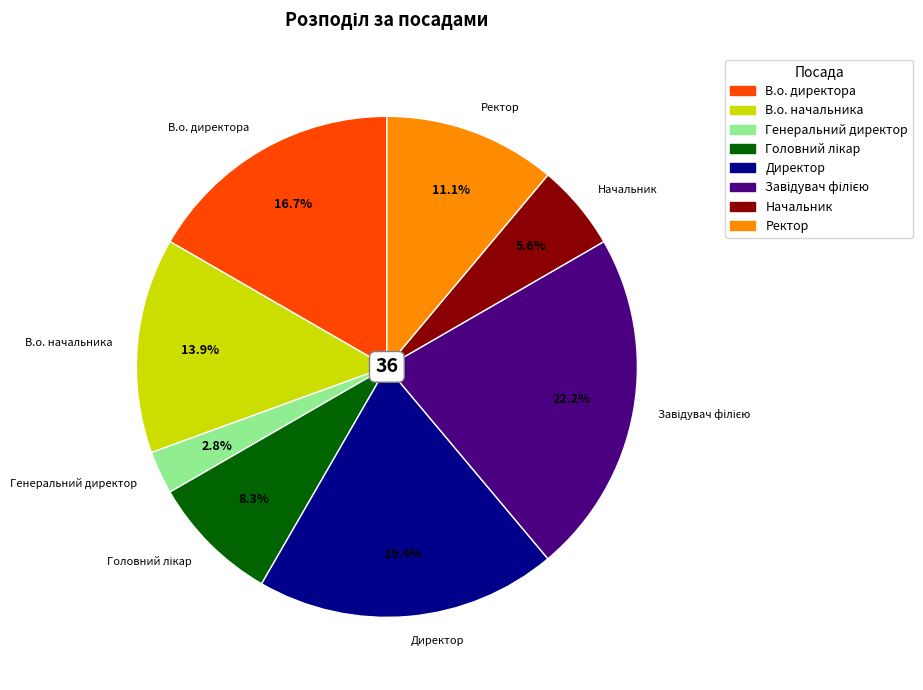

To the nearest percent, what percentage of the pie is Генеральний директор?

3%